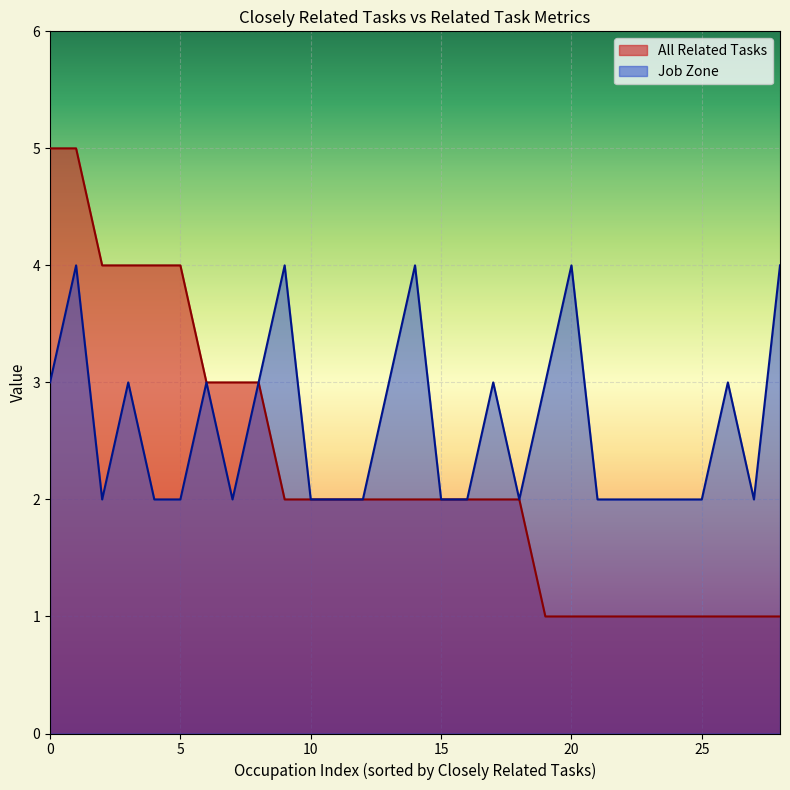

Which series has the largest total across all categories?

Job Zone